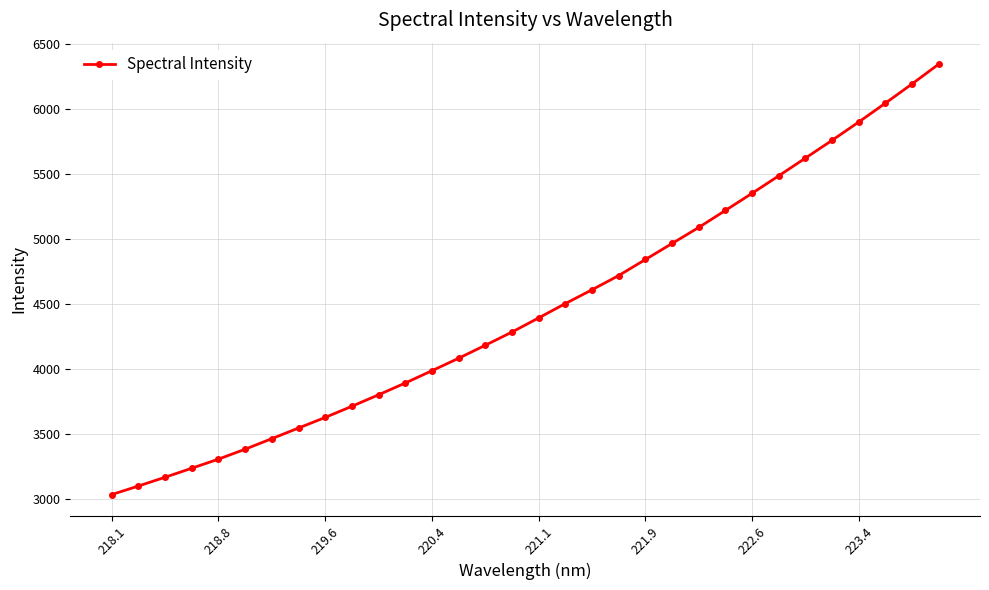

What is the smallest value displayed?

3033.4